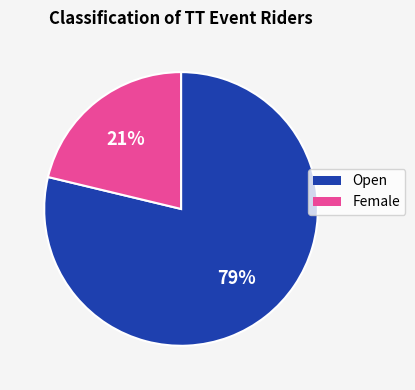

To the nearest percent, what percentage of the pie is Female?

21%